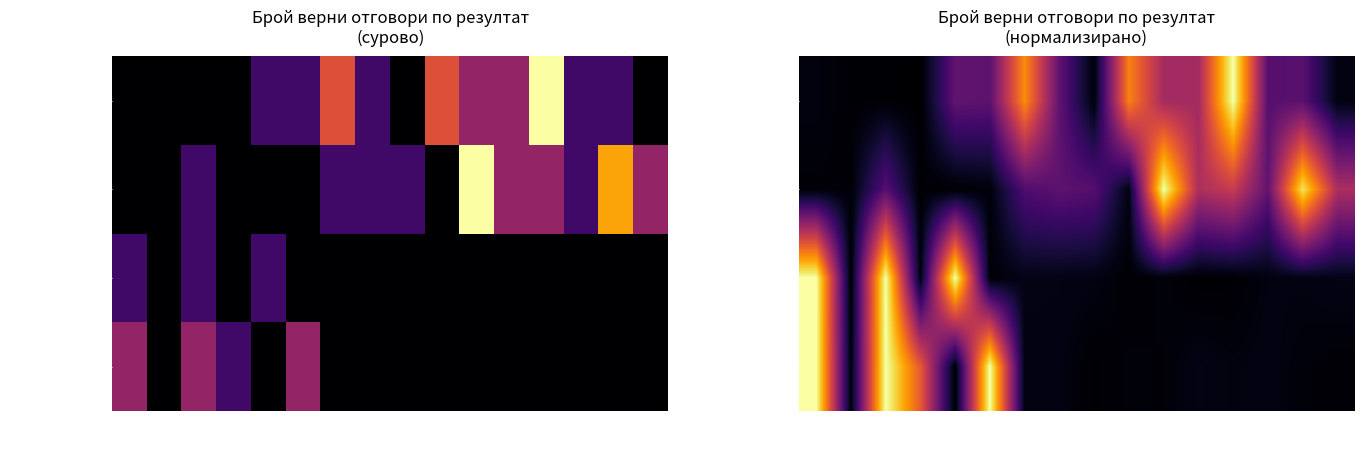

Is it true that издържал equals 0.0 at 29?

False